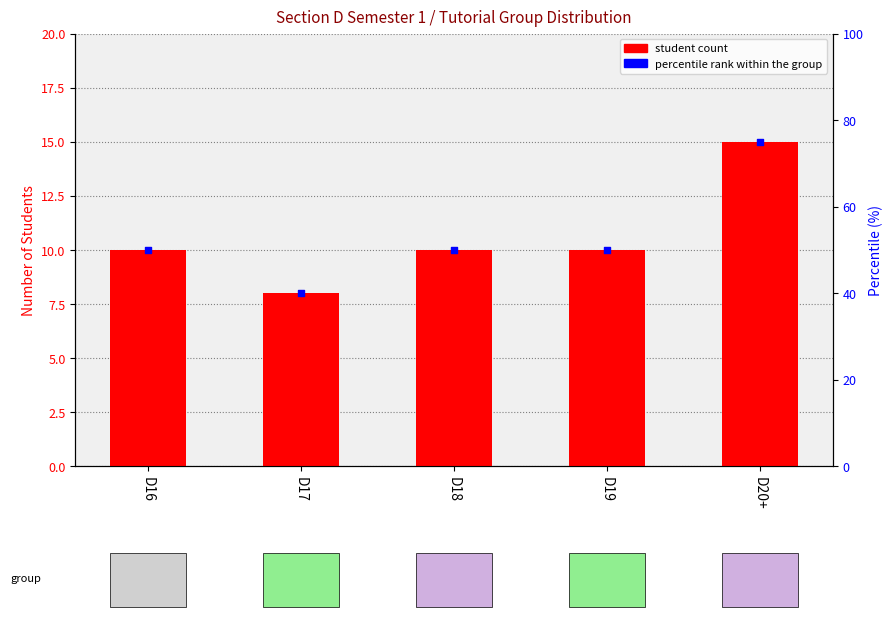

Which series reaches the maximum Y coordinate?

percentile rank within the group